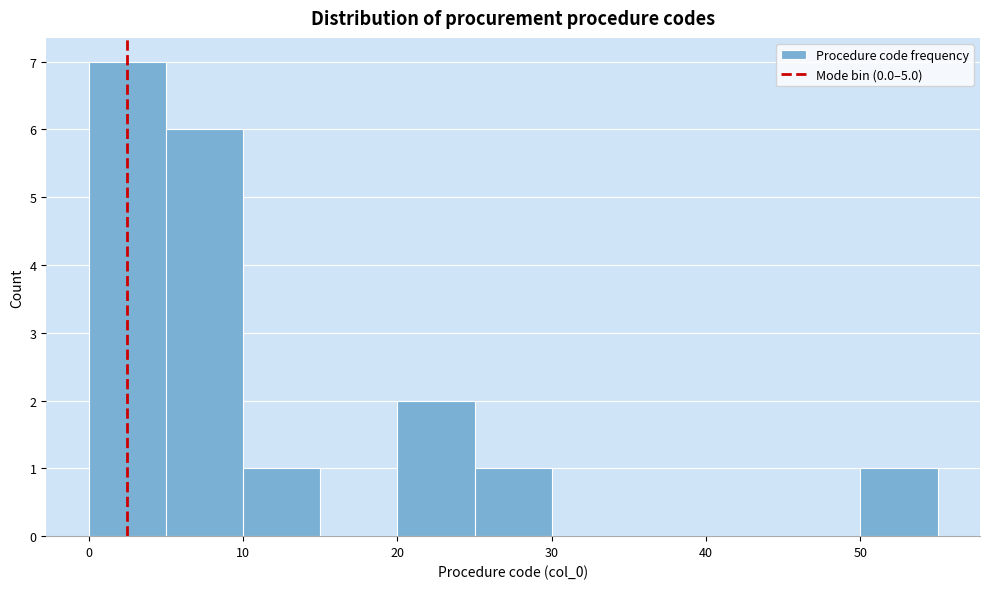

Reading left to right, list every bar in this chart as the range it spans on the x-axis followed by its height. The values are not printed on the chart, so give them approximately, as read against the axis.

0 to 5: 7
5 to 10: 6
10 to 15: 1
15 to 20: 0
20 to 25: 2
25 to 30: 1
30 to 35: 0
35 to 40: 0
40 to 45: 0
45 to 50: 0
50 to 55: 1